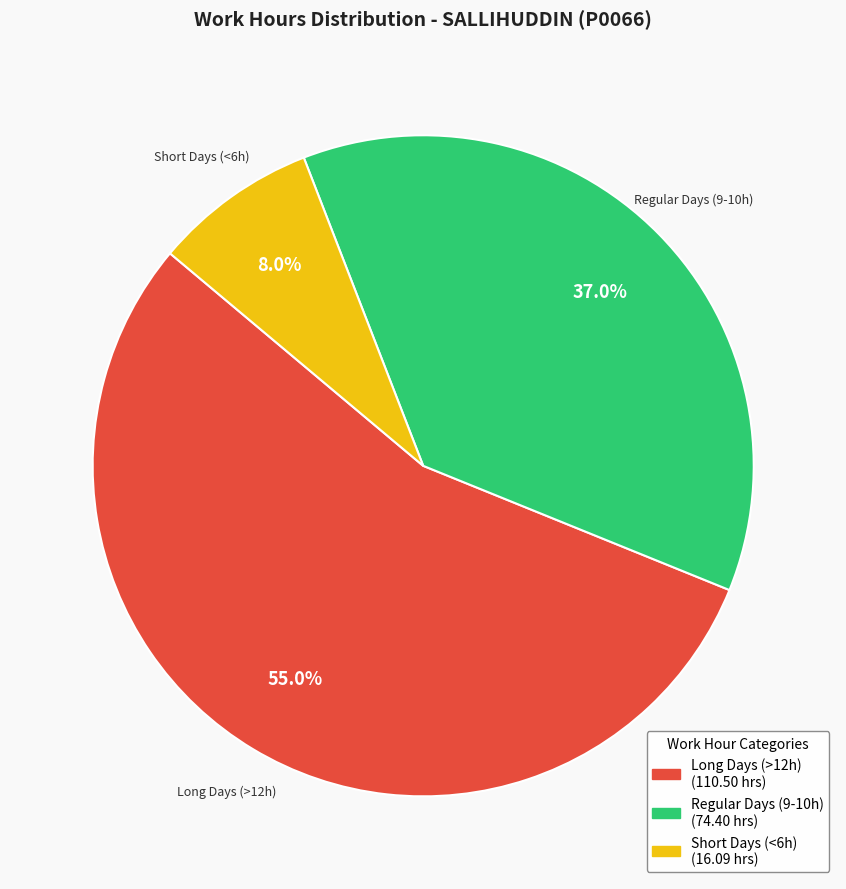

Is there a majority slice in this chart?

Yes